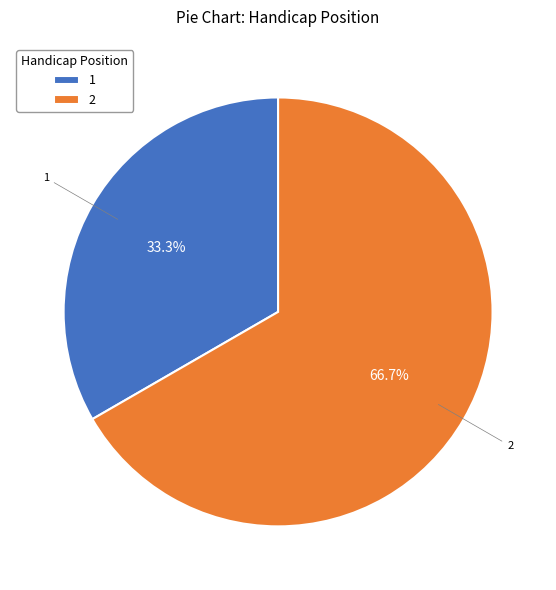

How much of the chart is everything except 2?

33.3%